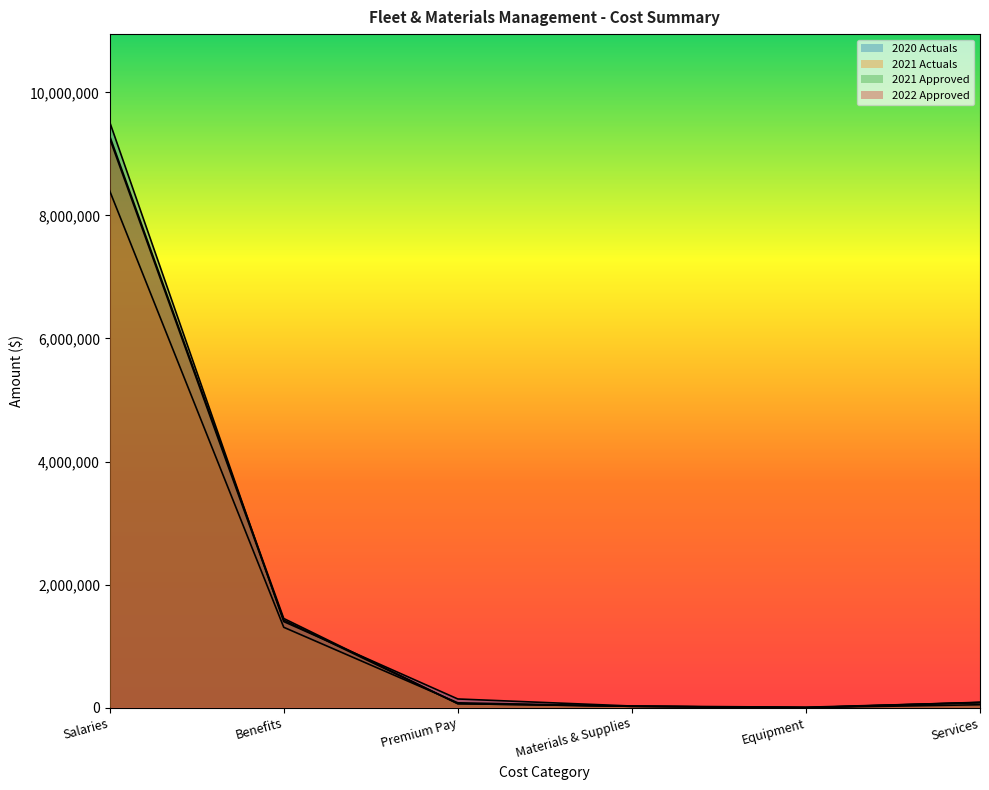

What is the total value across all series at Premium Pay?

351202.3